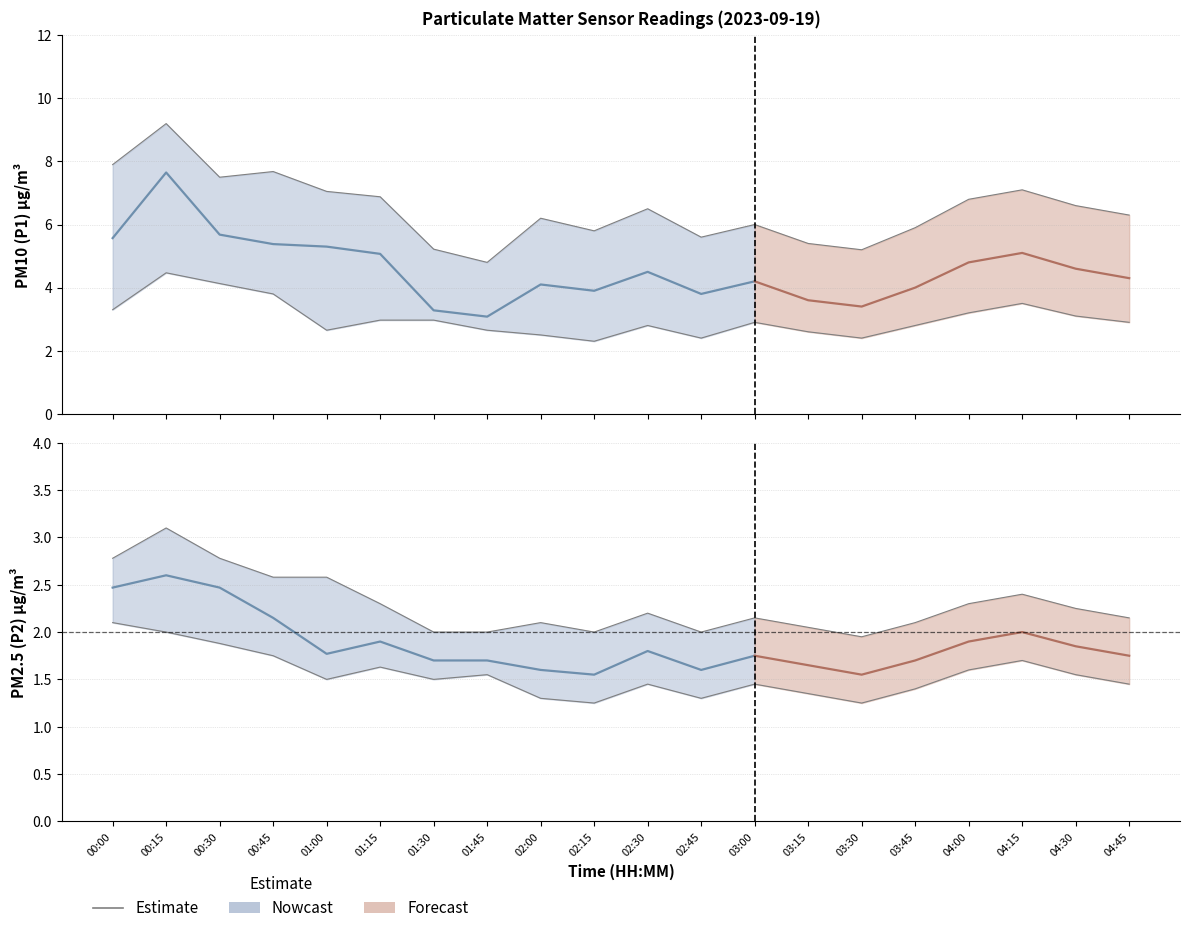

Approximately how many times larger is the value at 02:15 compared to 00:15?

0.6